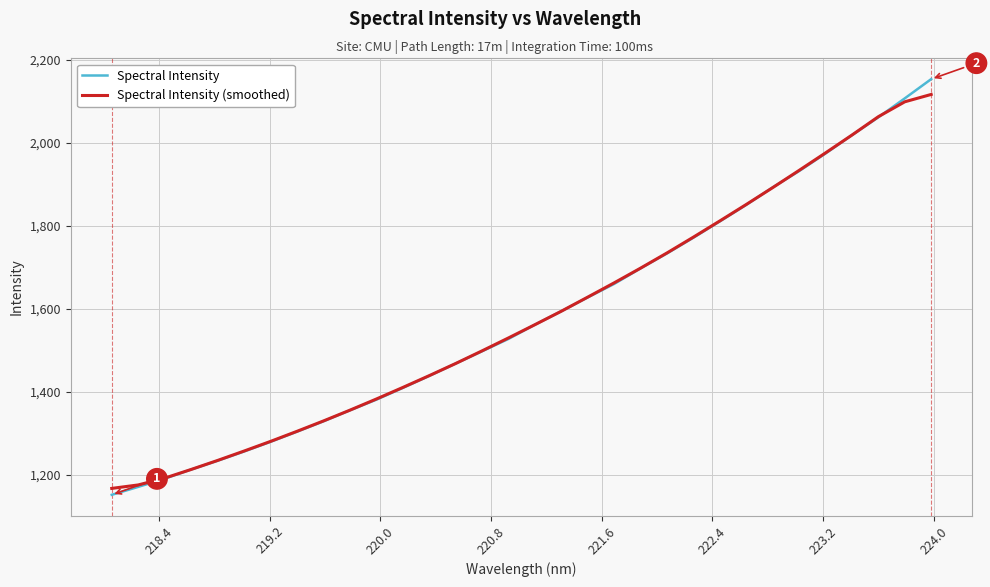

Rank the series by their maximum value, from lowest to highest.

Spectral Intensity (smoothed), Spectral Intensity